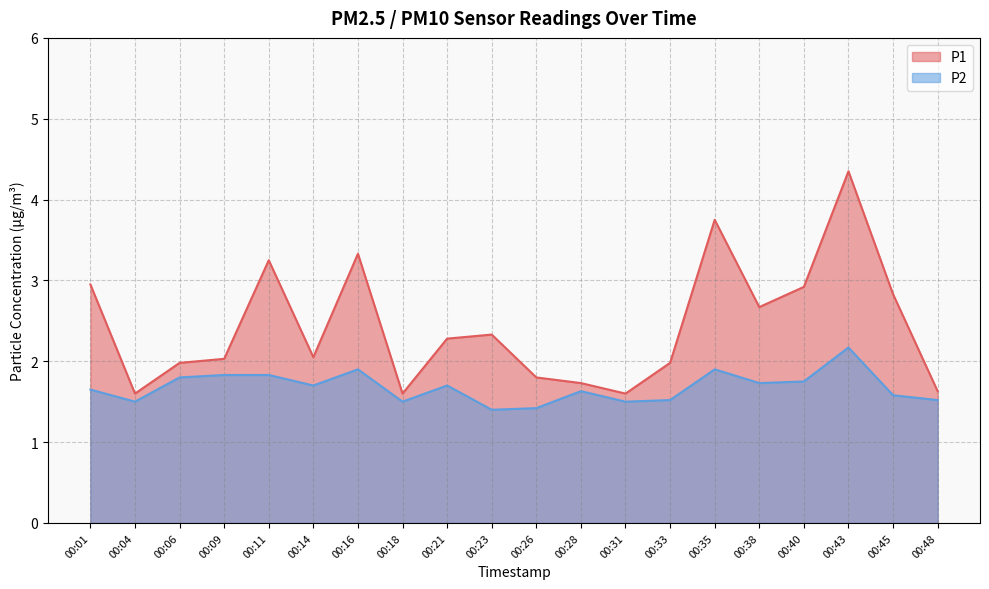

What is the value of the P2 point at the 16th from the left?

1.7